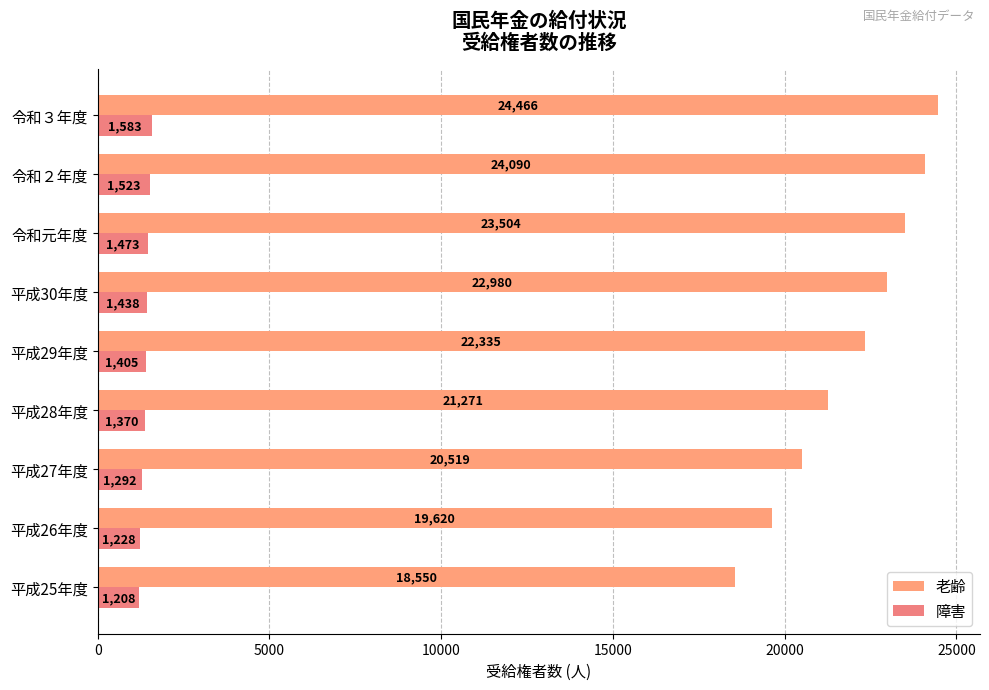

What is the value of the 障害 bar at the 5th from the left?

1405